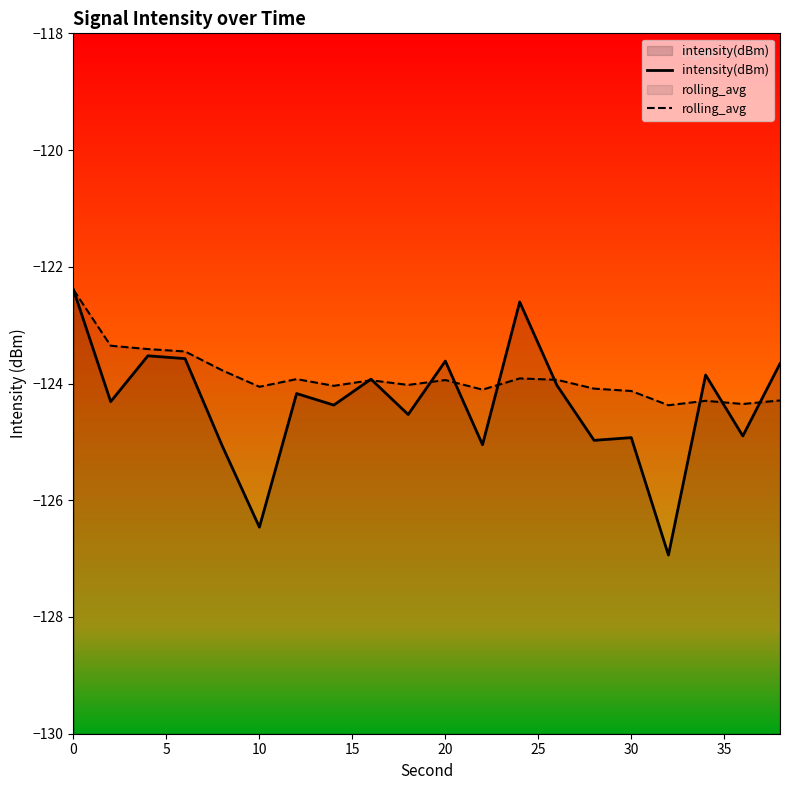

What are all the series names shown in the legend?

intensity(dBm), rolling_avg